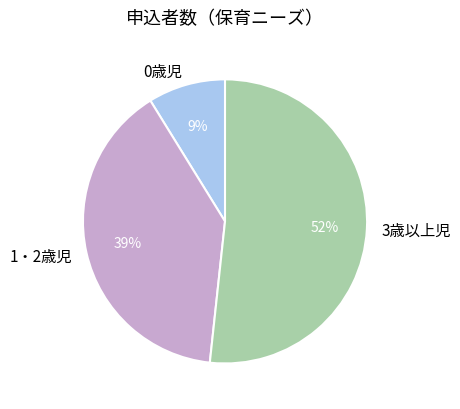

Which has a higher value, 1・2歳児 or 0歳児?

1・2歳児